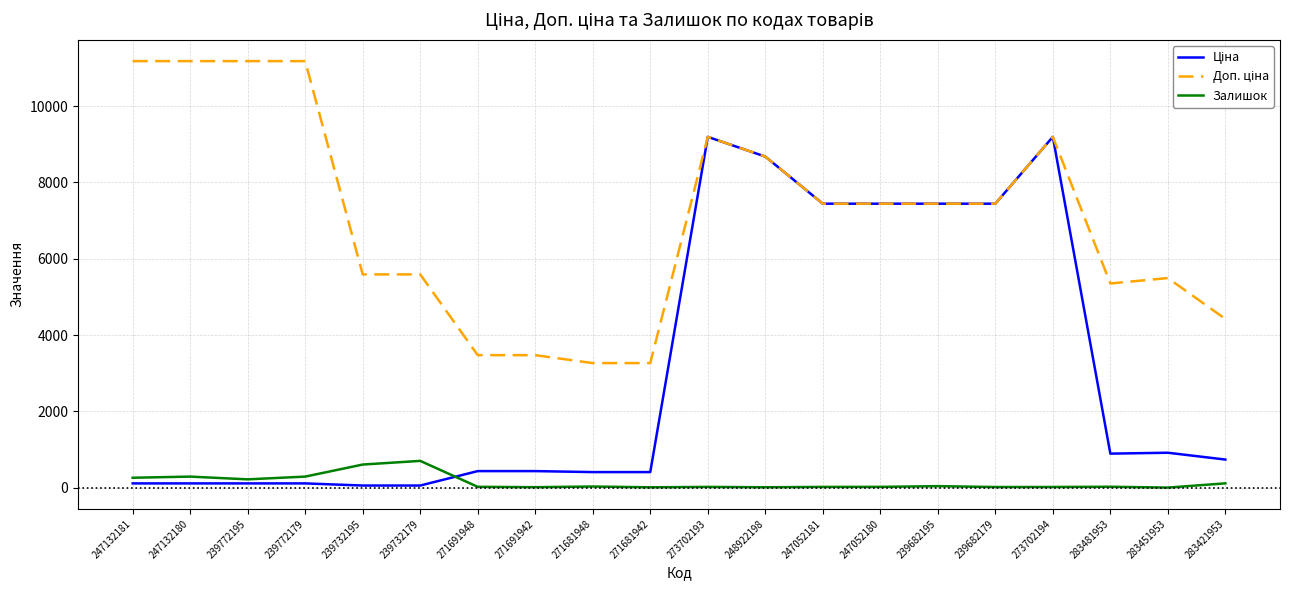

Is it true that Залишок equals 1081.5 at 239732195?

False